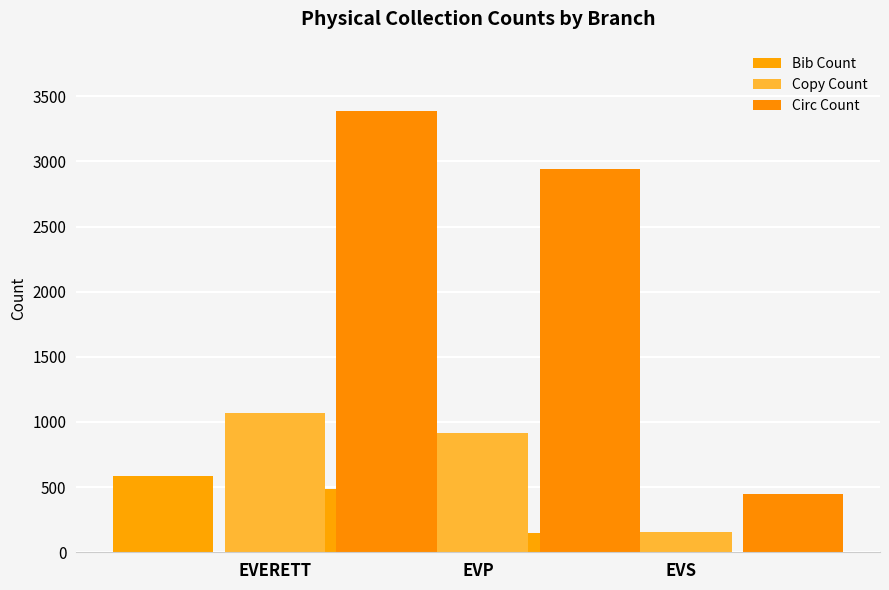

Where does the Copy Count series first go above 918?

EVERETT